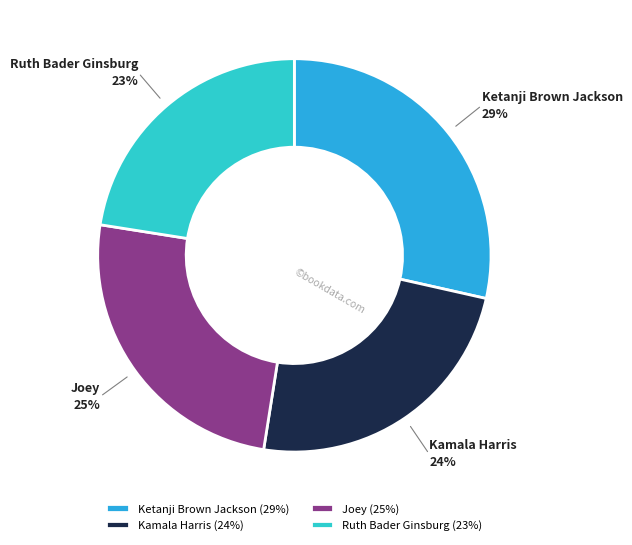

Which has a higher value, Kamala Harris or Joey?

Joey